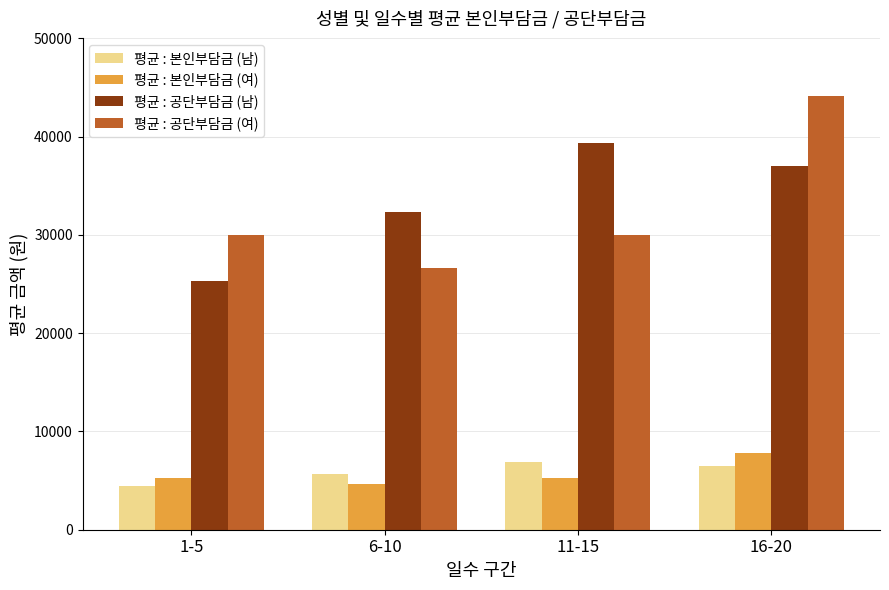

What is the average value of the 평균 : 공단부담금 (여) series?

32674.7